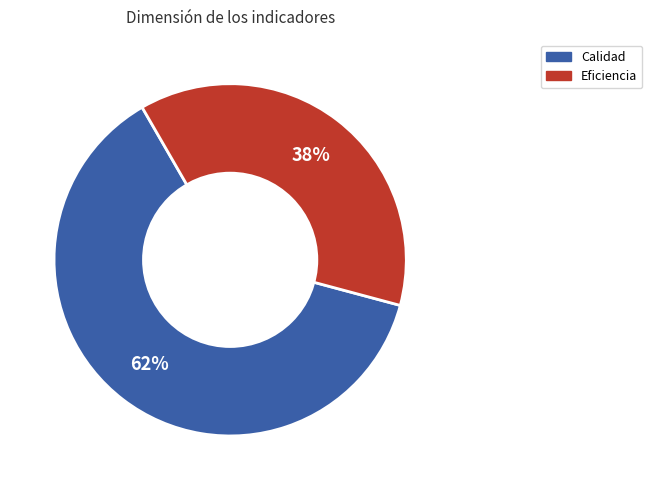

To the nearest percent, what is the average slice percentage?

50%